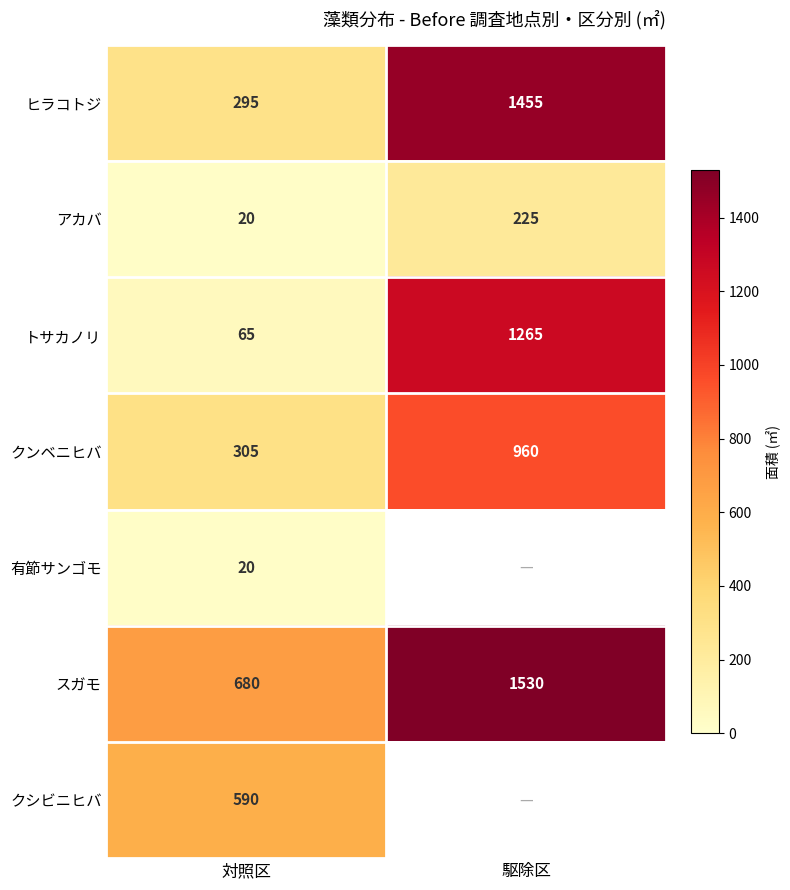

Read the スガモ value at 対照区.

680